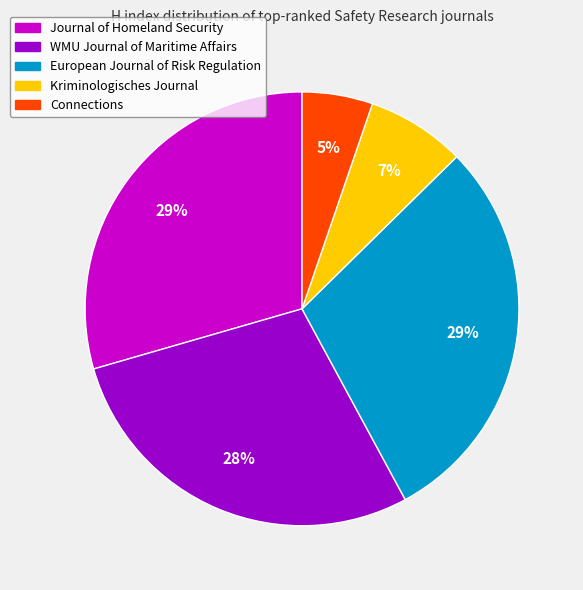

To the nearest percent, what is the difference between the largest and smallest slice percentages?

24%